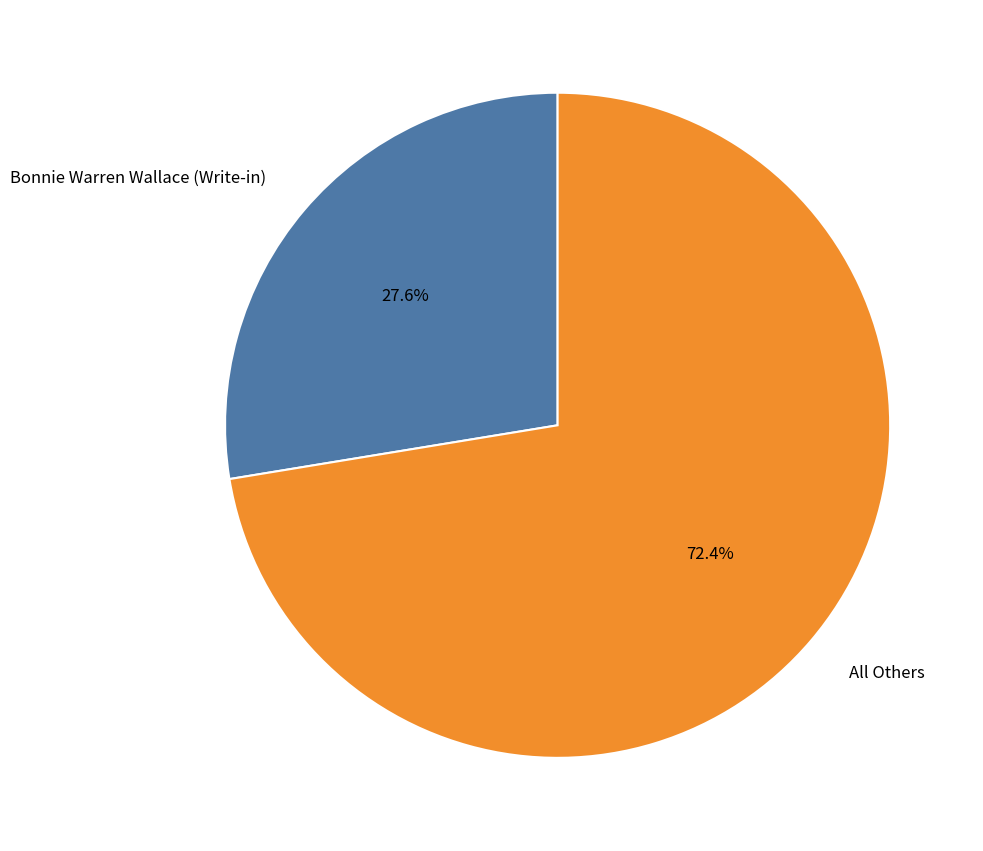

Count the number of slices in the pie.

2